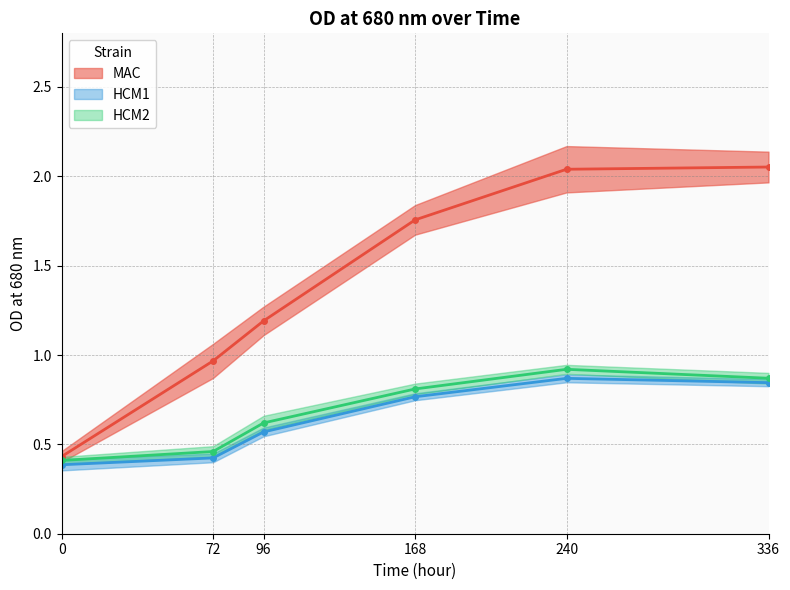

Where is the first local maximum for HCM1?

240